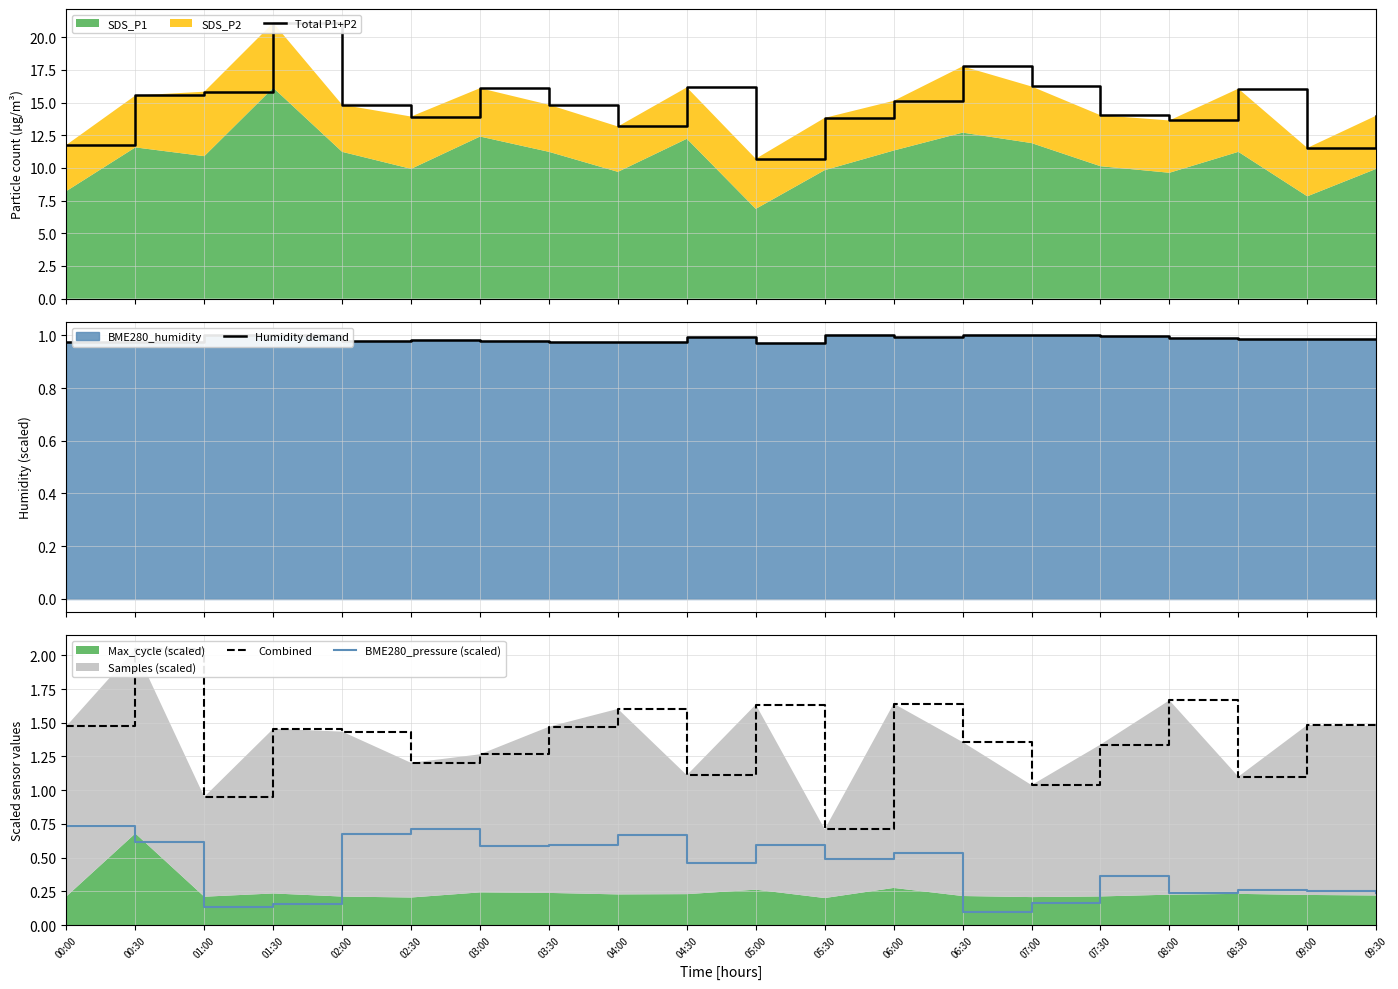

What is the value of the Total P1+P2 point at the 3rd from the left?

15.8